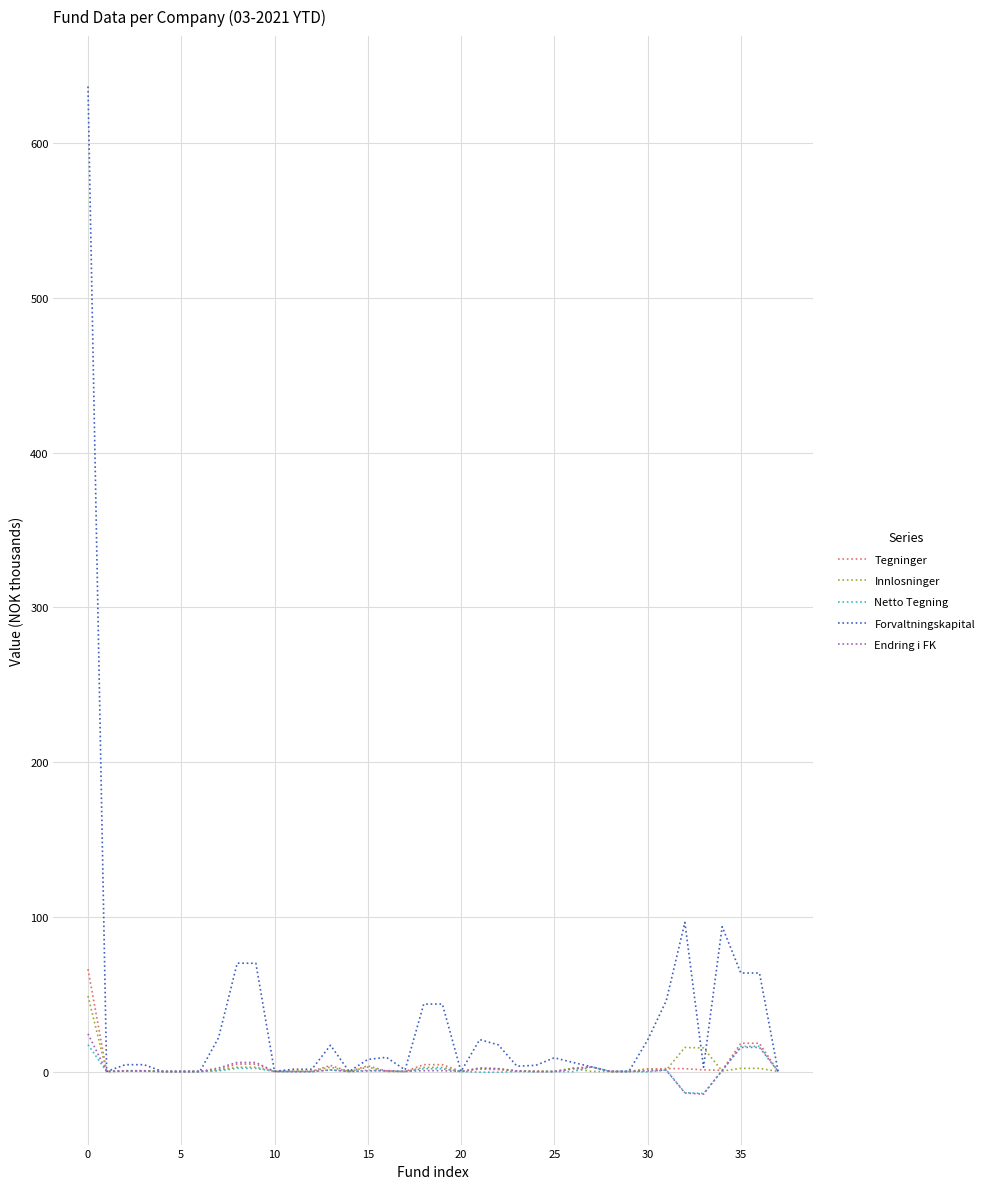

Which series has the largest range (max minus min)?

Forvaltningskapital